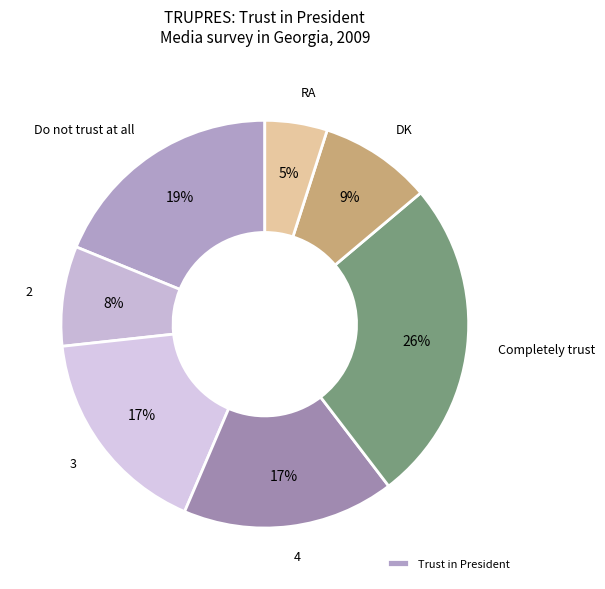

Does any single category account for the majority?

No